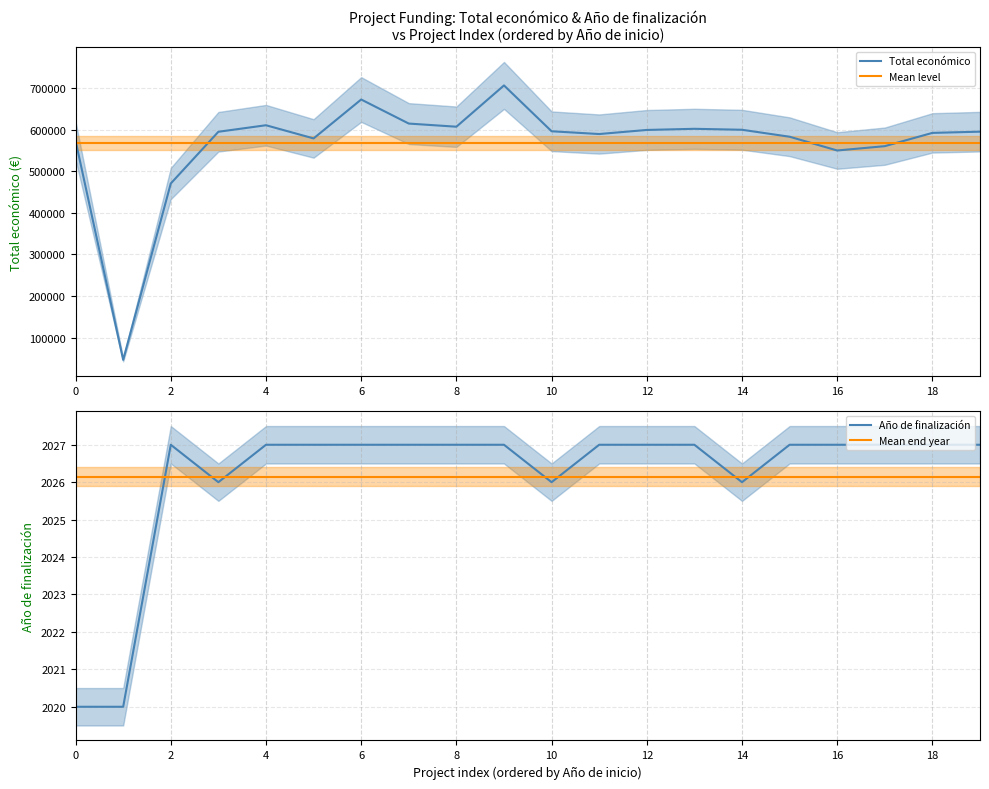

Does the chart have visible grid lines?

Yes